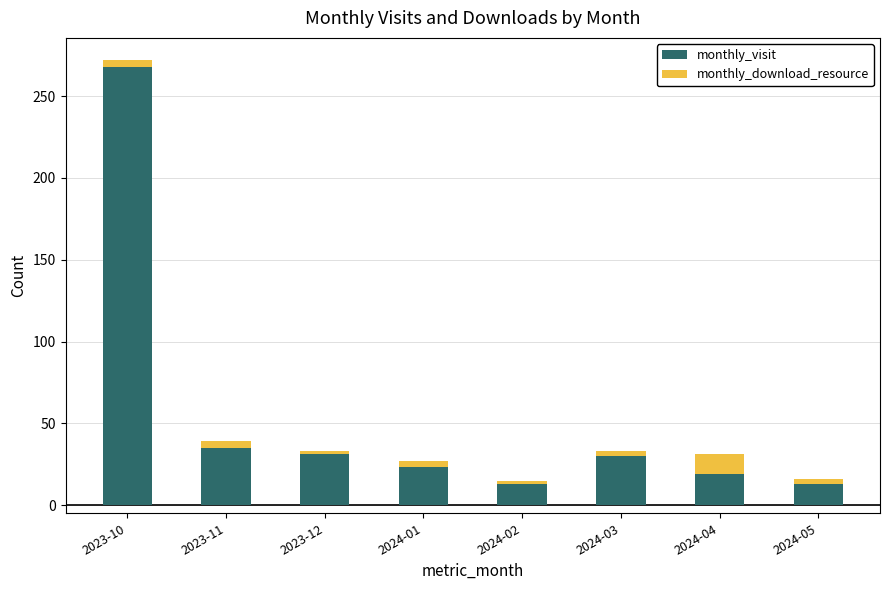

How many data points does each series have?

8